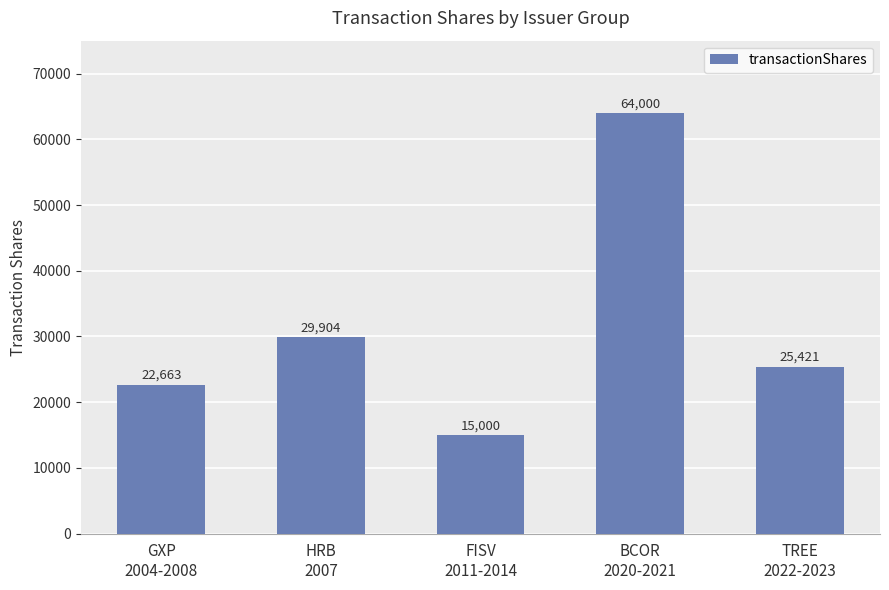

What is the greatest value displayed?

64000